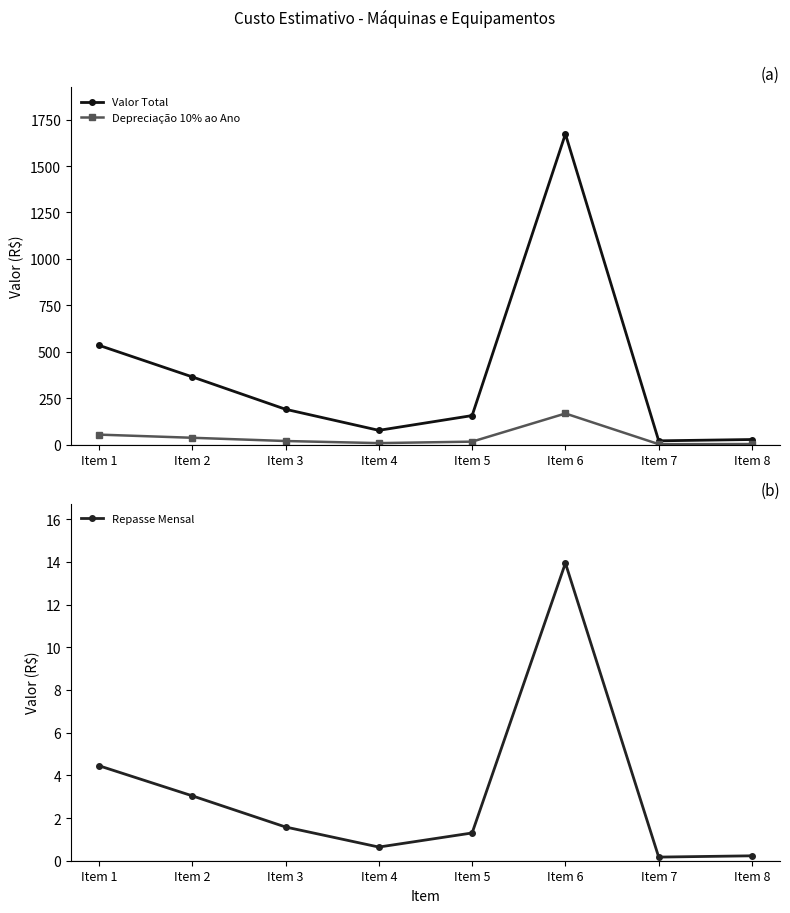

Reading right to left, extract all data points from this chart.

Valor Total: 27.1	20.0	1672.5	156.0	76.5	190.0	364.5	534.5
Depreciação 10% ao Ano: 2.7	2.0	167.2	15.6	7.7	19.0	36.5	53.5
Repasse Mensal: 0.2	0.2	13.9	1.3	0.6	1.6	3.0	4.5